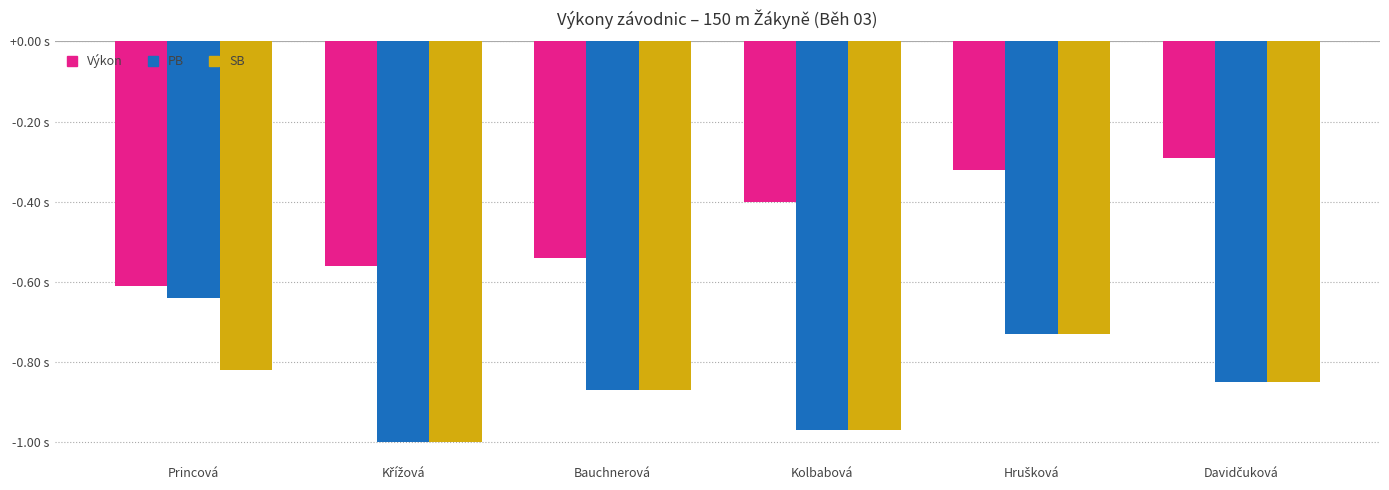

What position from the left is Kolbabová?

4